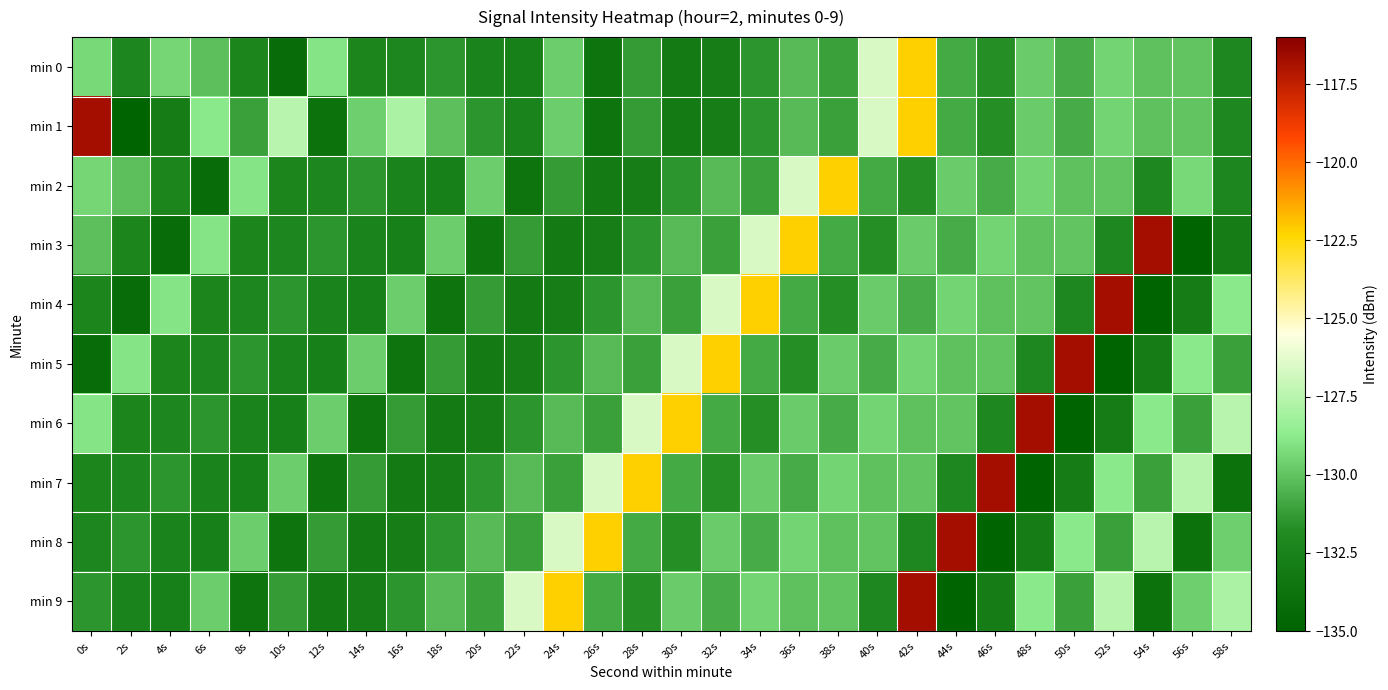

At which category does the chart reach its peak across all series?

0s